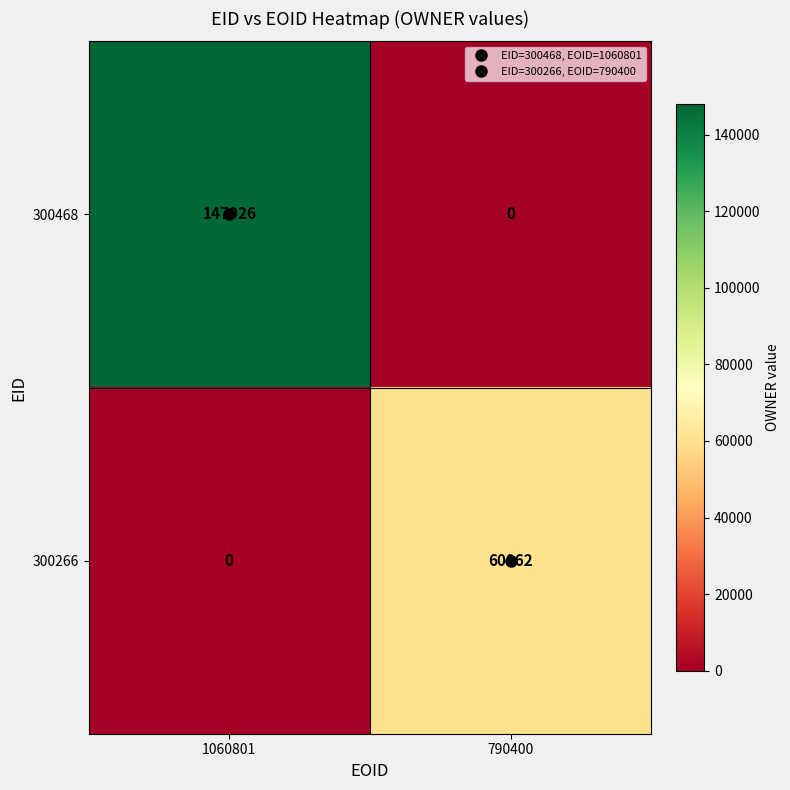

The value of 300468 at 1060801 is 198120. True or false?

False